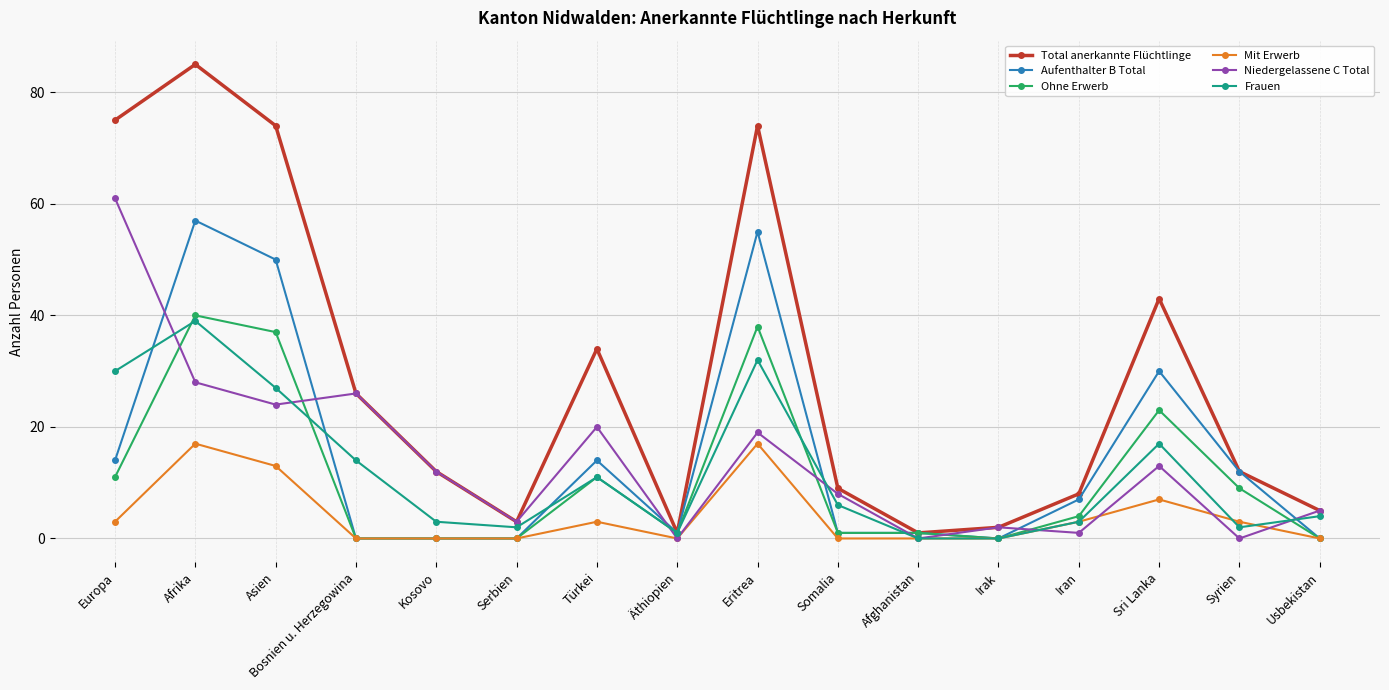

True or false: Mit Erwerb and Frauen cross at least once.

True